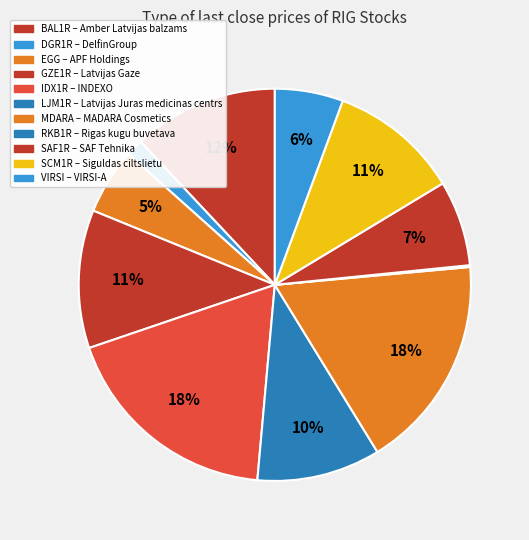

Which slice is the smallest?

RKB1R